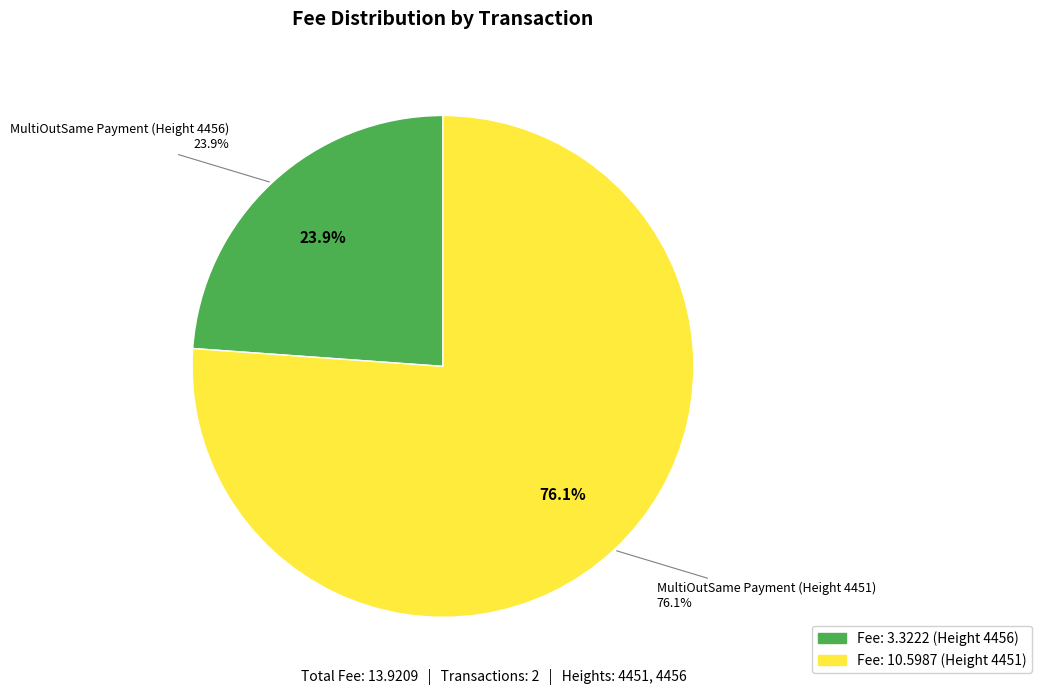

To the nearest percent, what portion does MultiOutSame Payment (Height 4456) represent?

24%